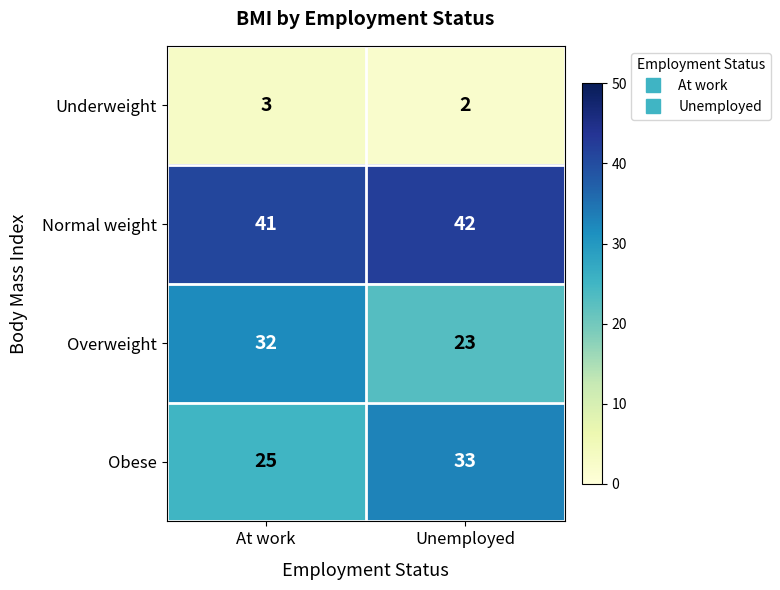

Reading left to right, what are all the values shown in this chart?

Underweight: At work=3	Unemployed=2
Normal weight: At work=41	Unemployed=42
Overweight: At work=32	Unemployed=23
Obese: At work=25	Unemployed=33